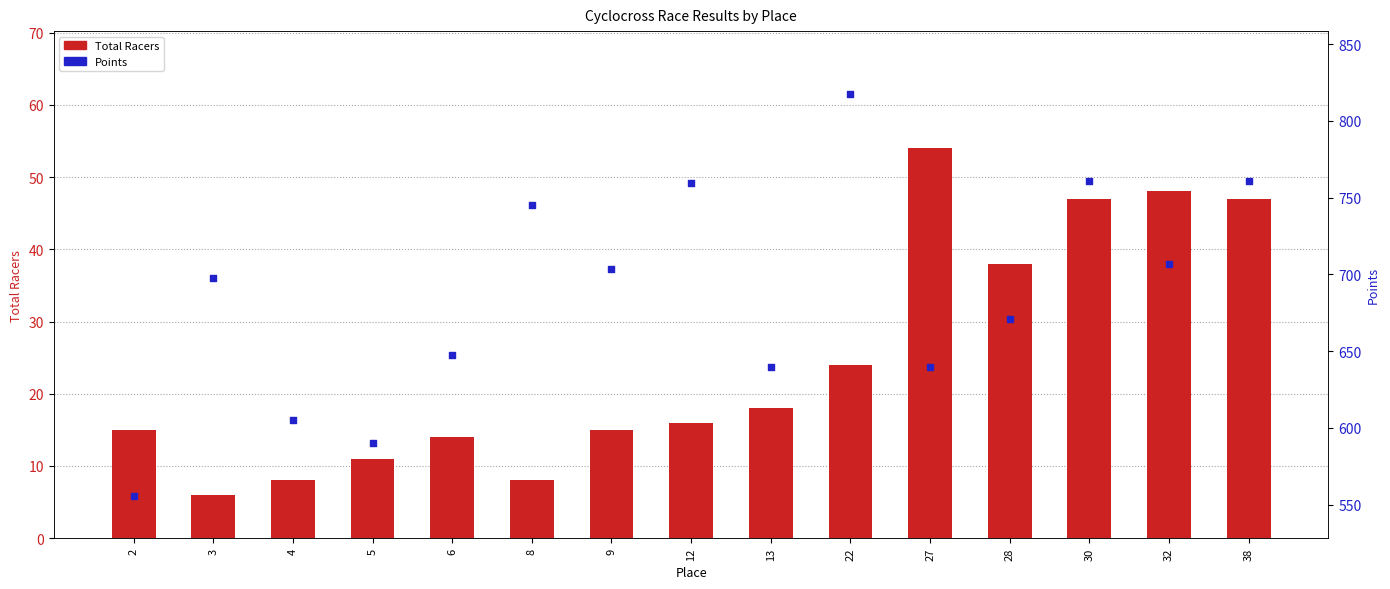

At how many categories does at least one series exceed 677?

8